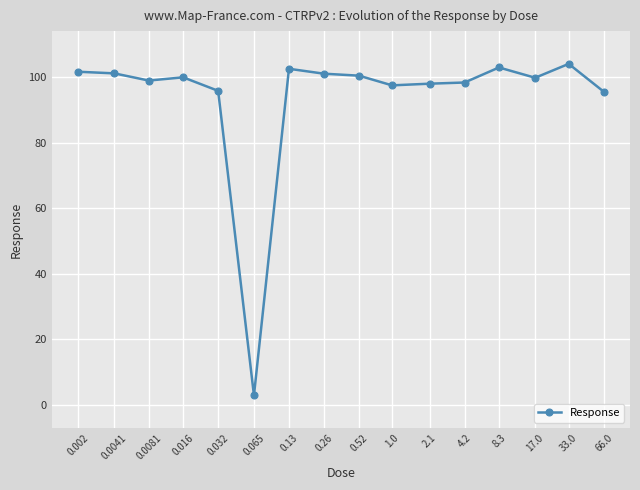

What is the value of the 3rd point from the left?

99.0